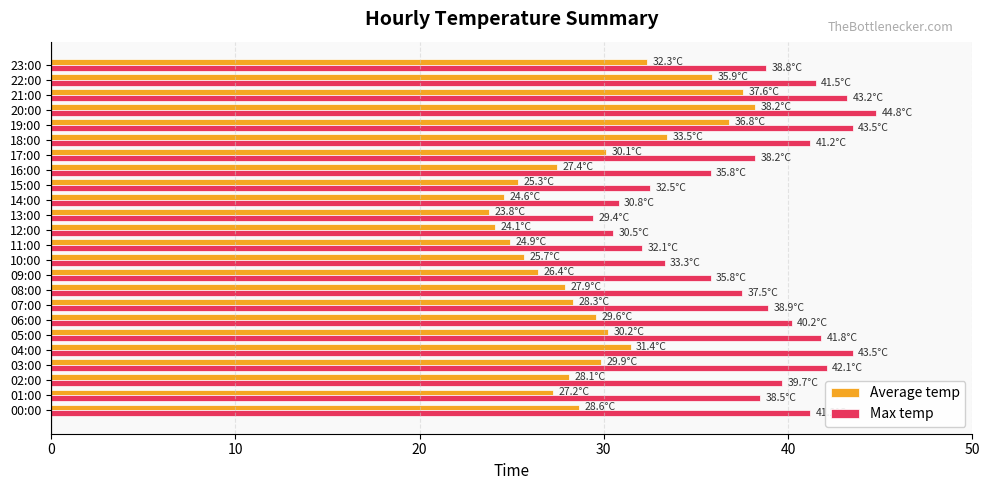

True or false: Max temp has a value of 10.5 at 16:00.

False